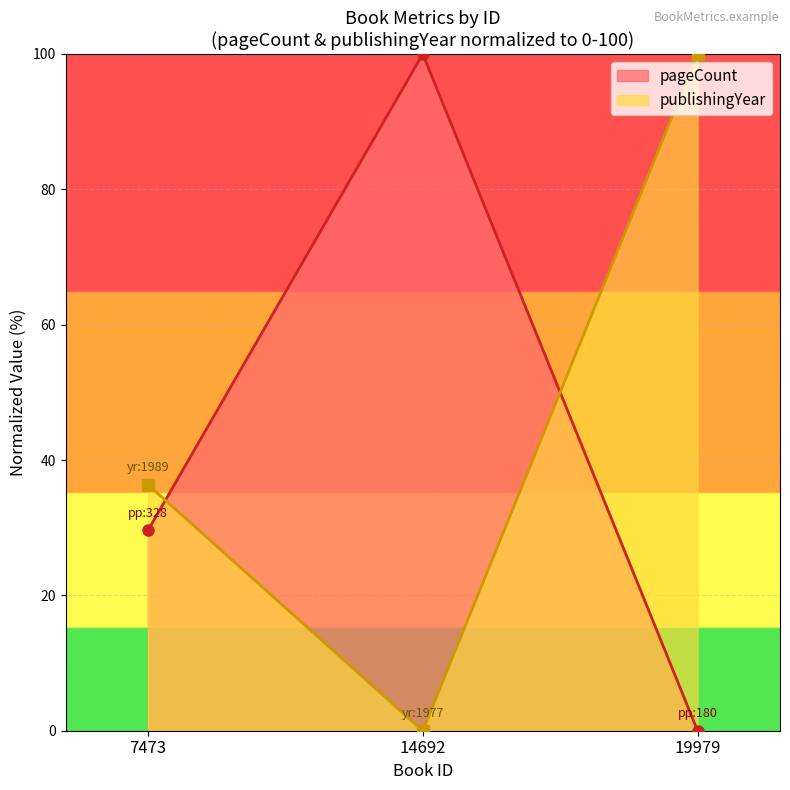

How many values in the pageCount series exceed 29?

2